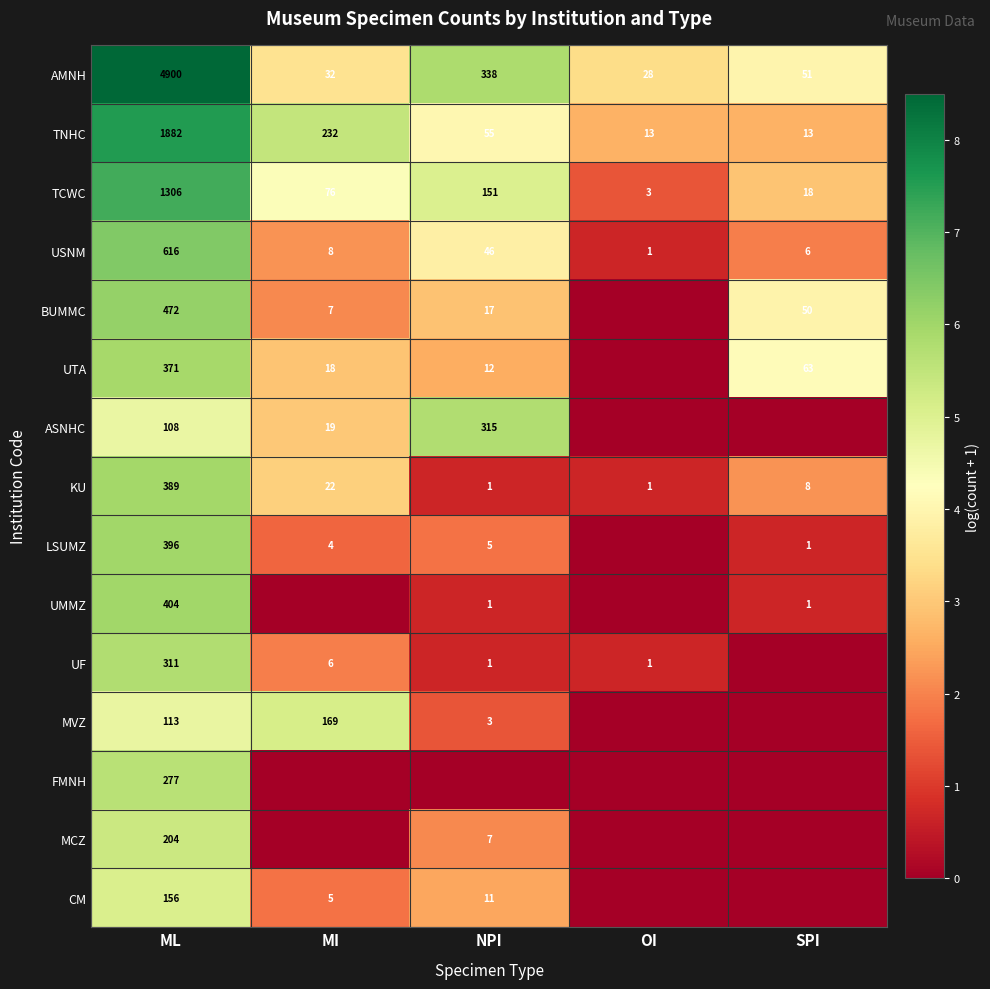

At how many categories does at least one series exceed 7?

1